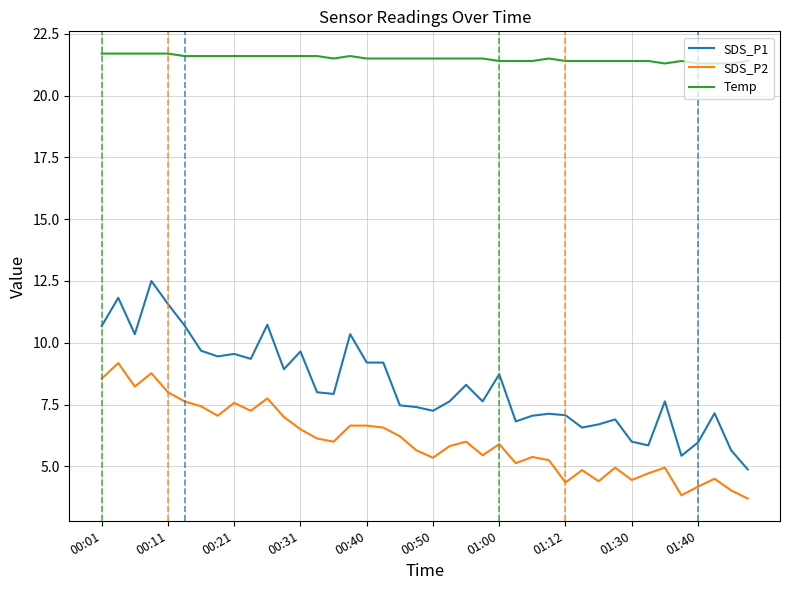

At how many categories does at least one series exceed 19?

40